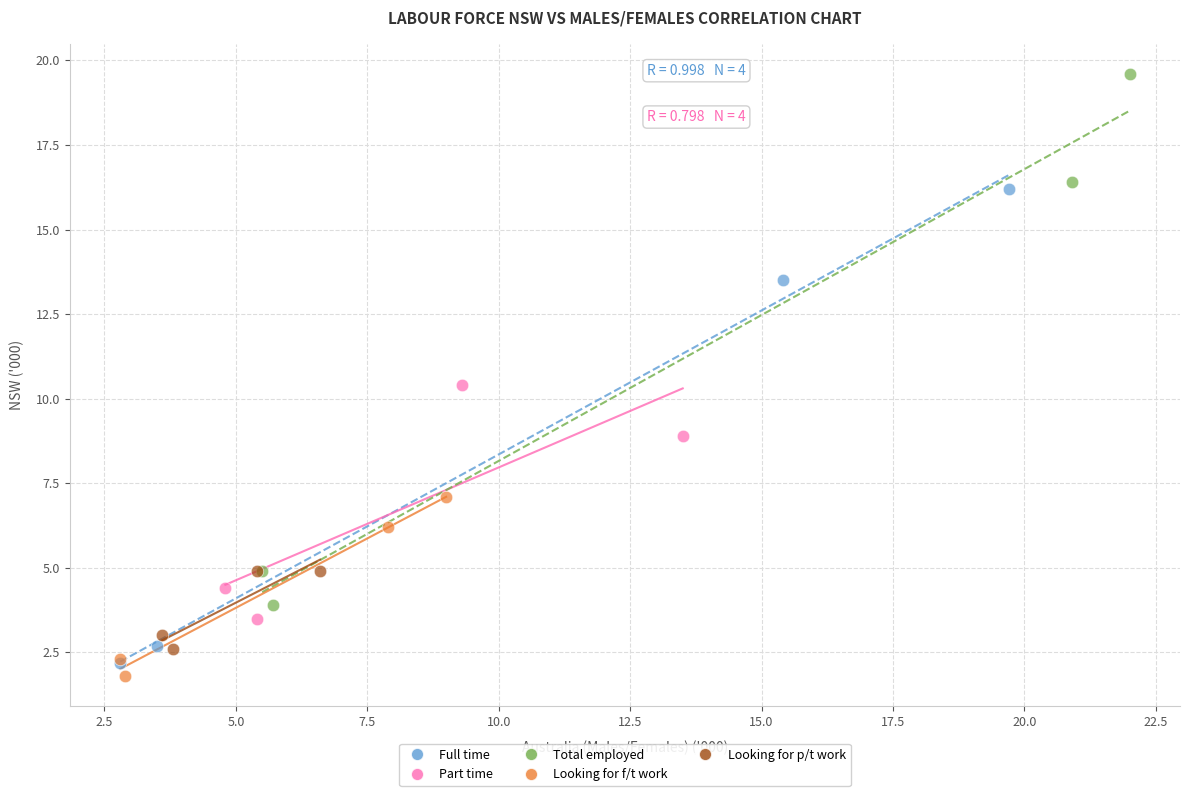

Which series contains the highest Y value?

Total employed